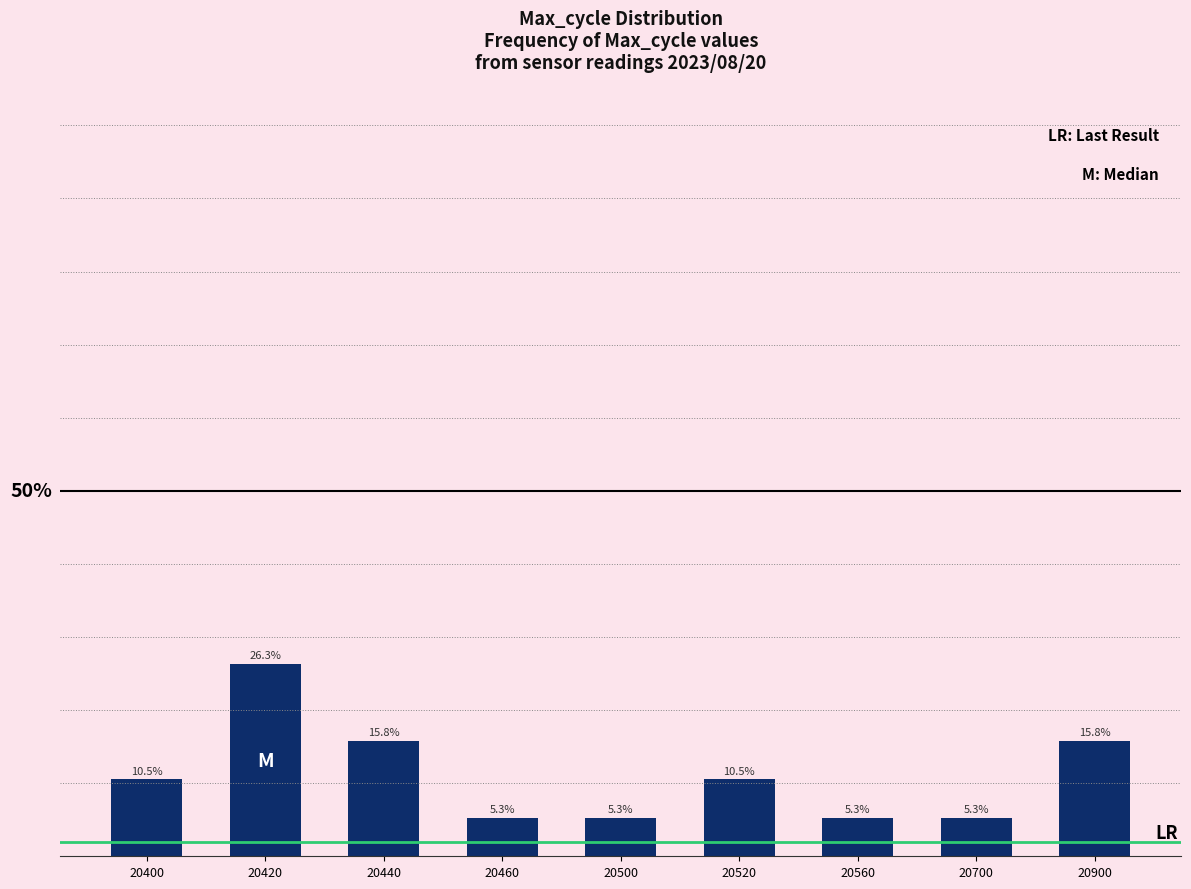

Does the chart contain any negative values?

No